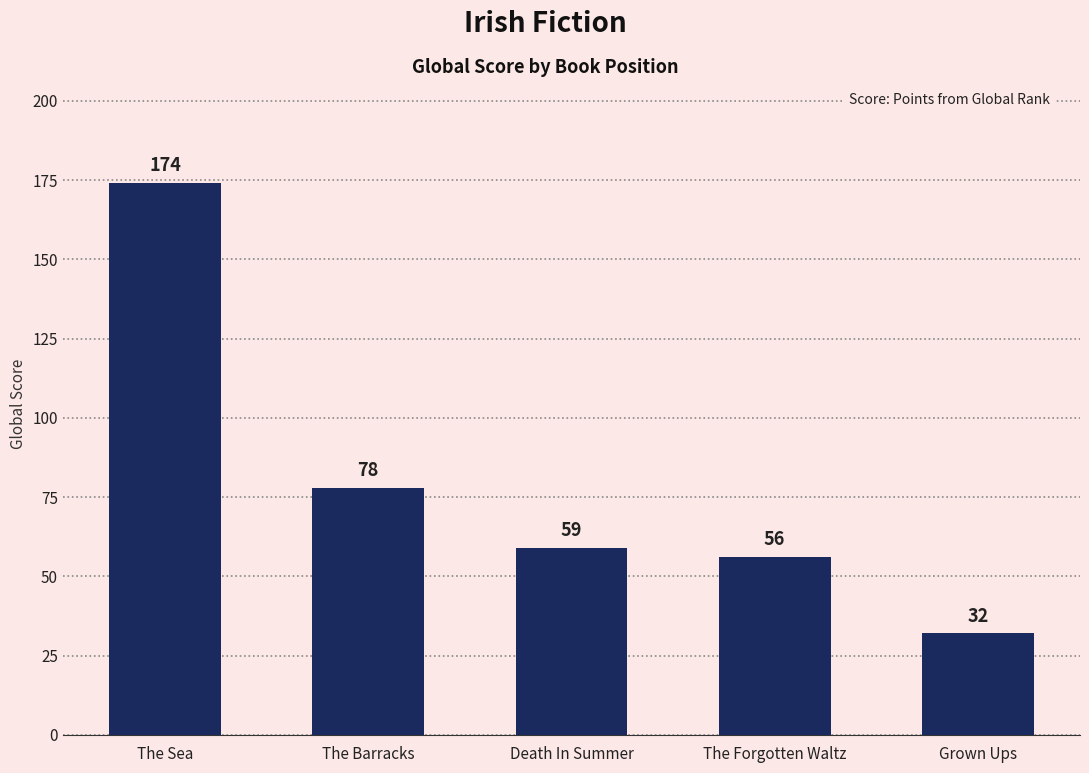

Reading left to right, transcribe all the data shown in this chart.

174	78	59	56	32